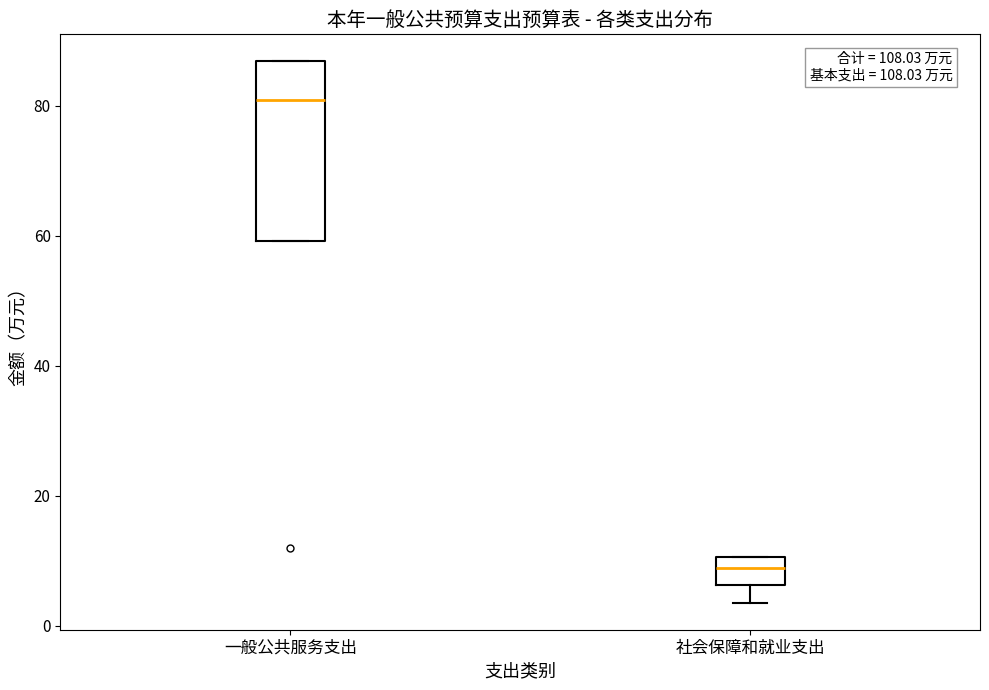

Reading left to right, transcribe this box plot: for each box, give where its median line is, the range the box spans, and where its two whiskers end, as read against the y-axis. The values are not printed on the chart, so give them approximately, as read against the axis.

一般公共服务支出: median 80, box 60 to 86, whiskers 60 to 86
社会保障和就业支出: median 8, box 6 to 10, whiskers 4 to 10